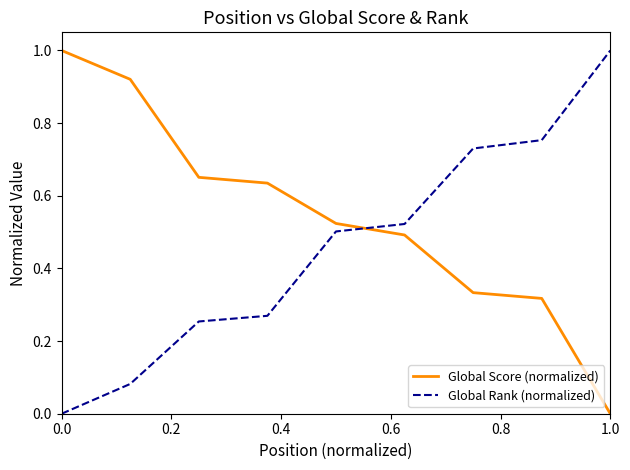

What is the highest value of the Global Score (normalized) series?

1.0